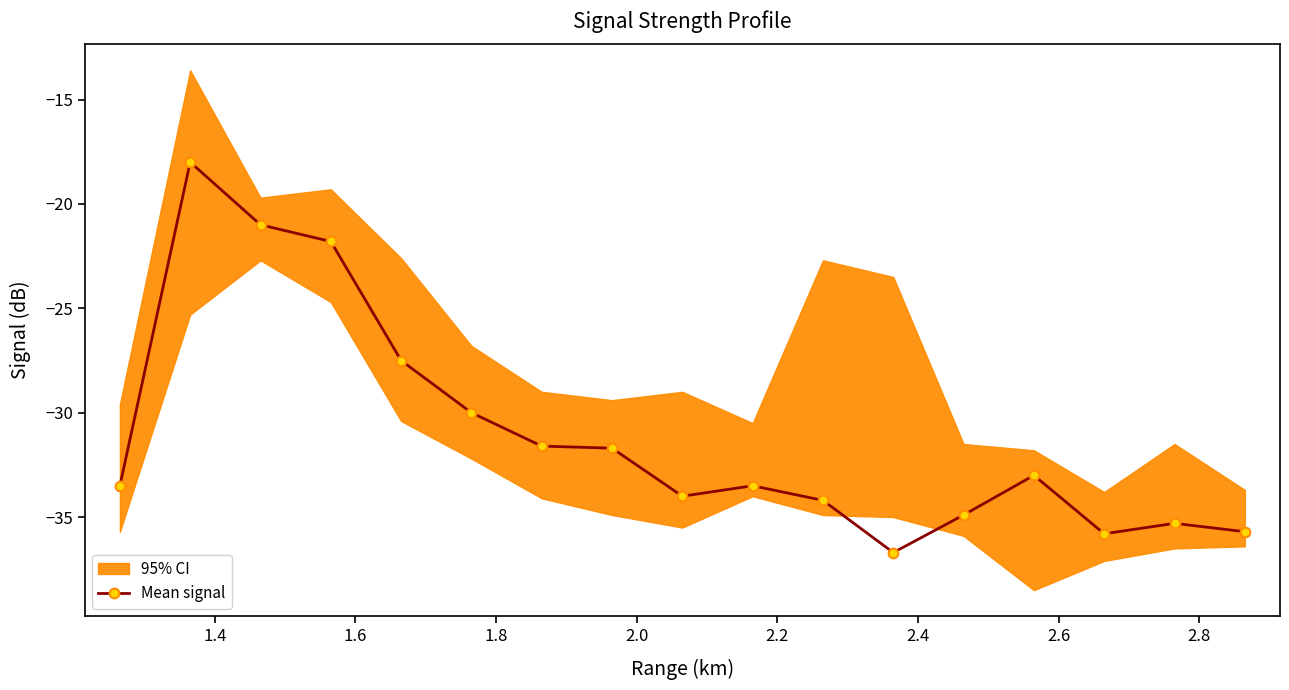

Where does the data first go above -33?

1.4